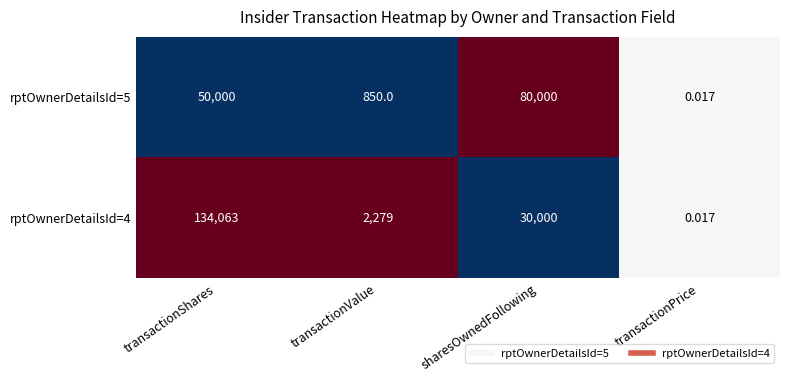

At which category is the sum across all series the highest?

transactionShares